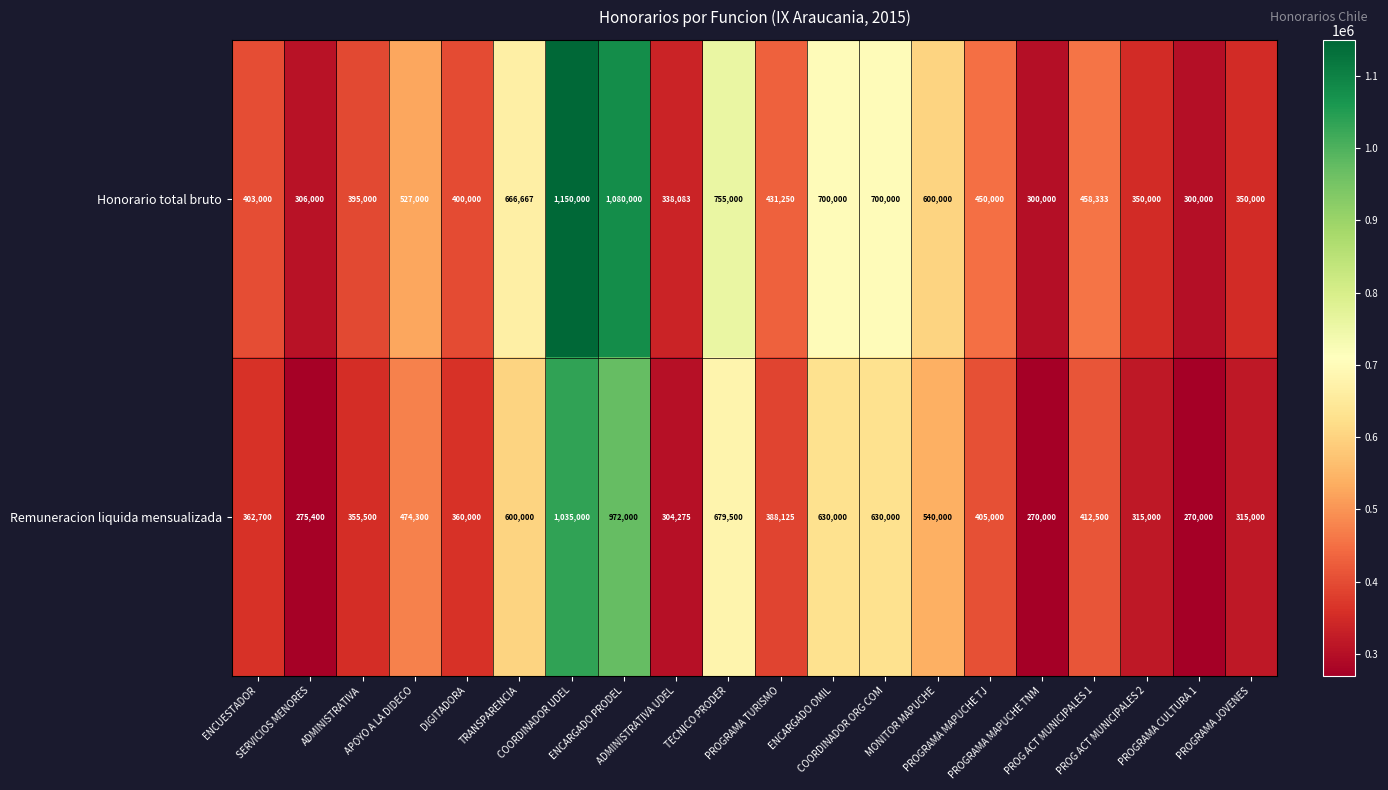

Which series has the largest total across all categories?

Honorario total bruto